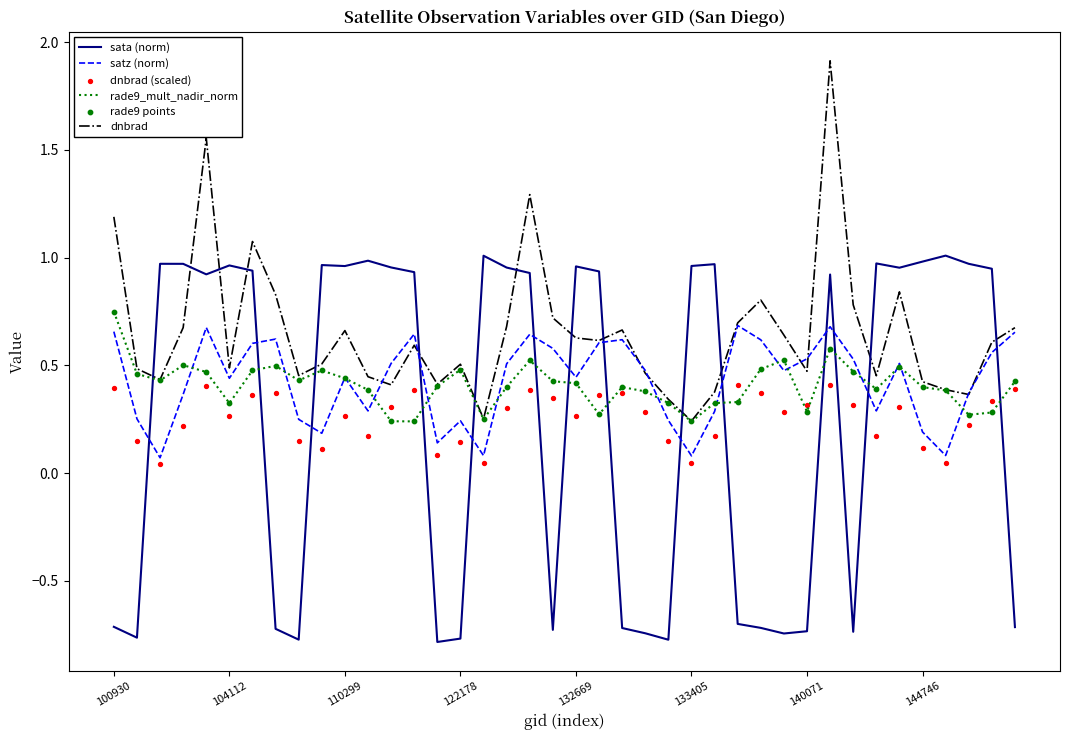

Which series has the largest Y range (max minus min)?

sata (norm)